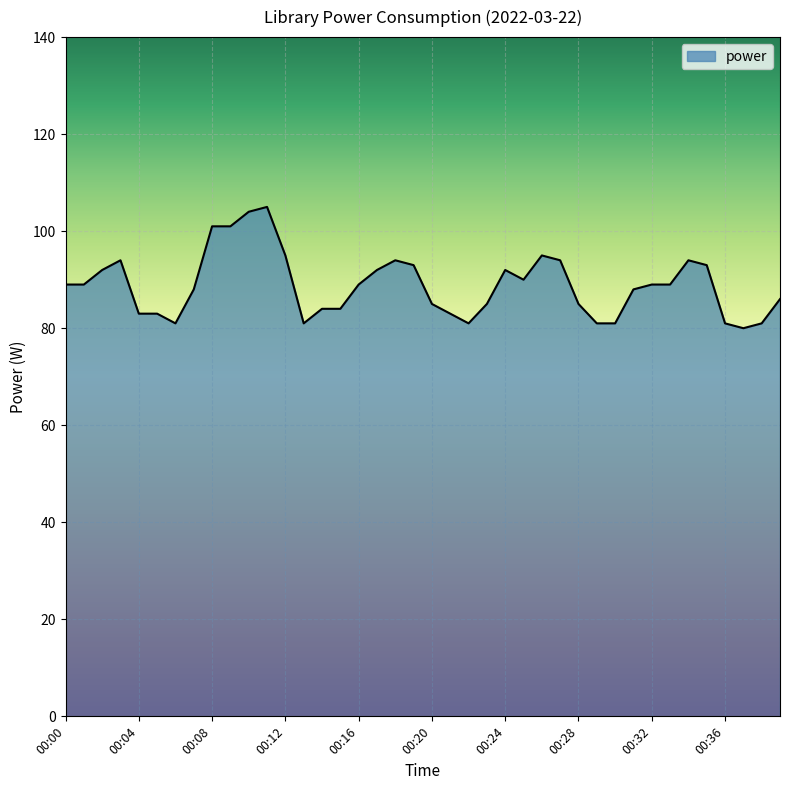

What is the maximum value shown in the chart?

105